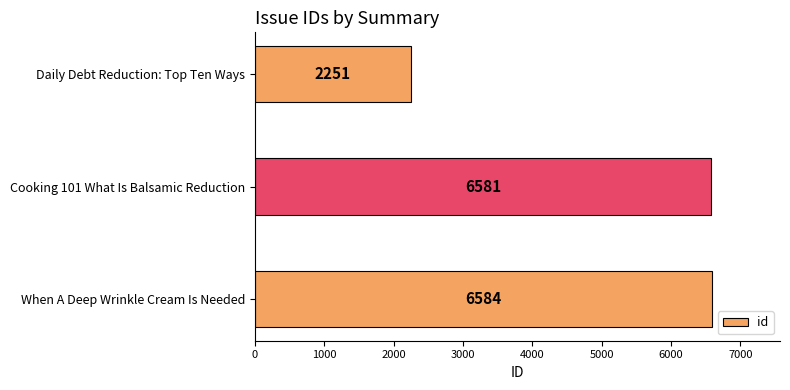

Reading top to bottom, extract all data points from this chart.

2251	6581	6584